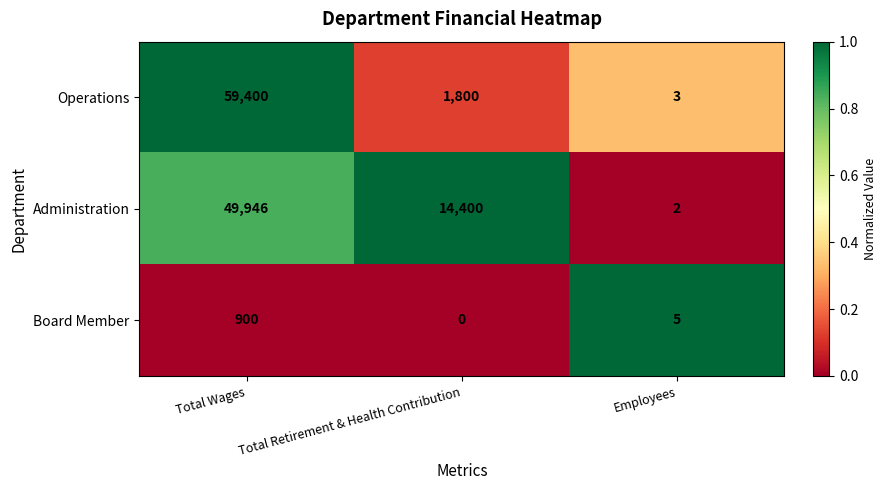

The Administration series shows 15419 at Total Wages. True or false?

False